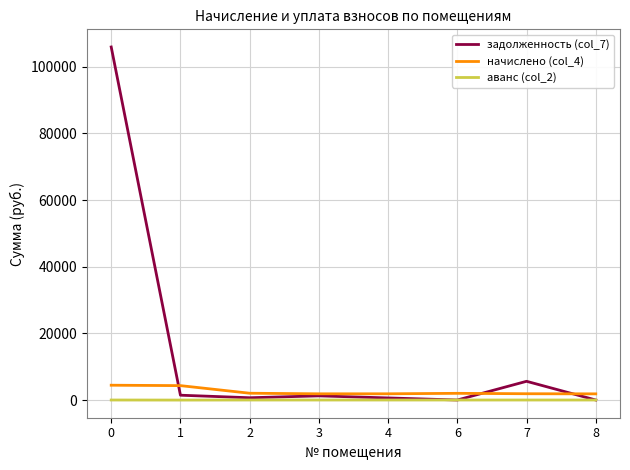

Which series ends up on top after the final intersection of задолженность (col_7) and начислено (col_4)?

начислено (col_4)